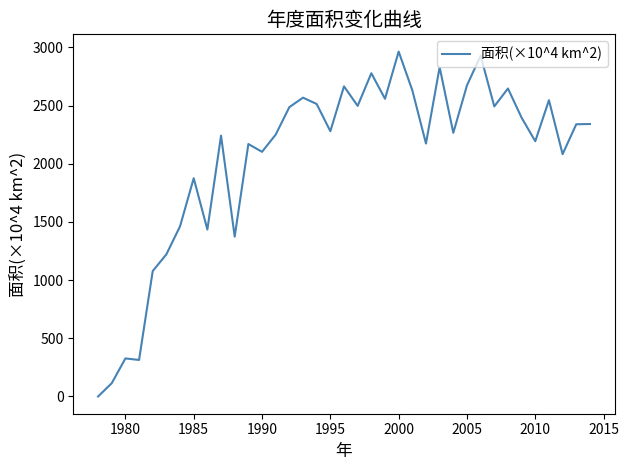

How many values are above zero?

36